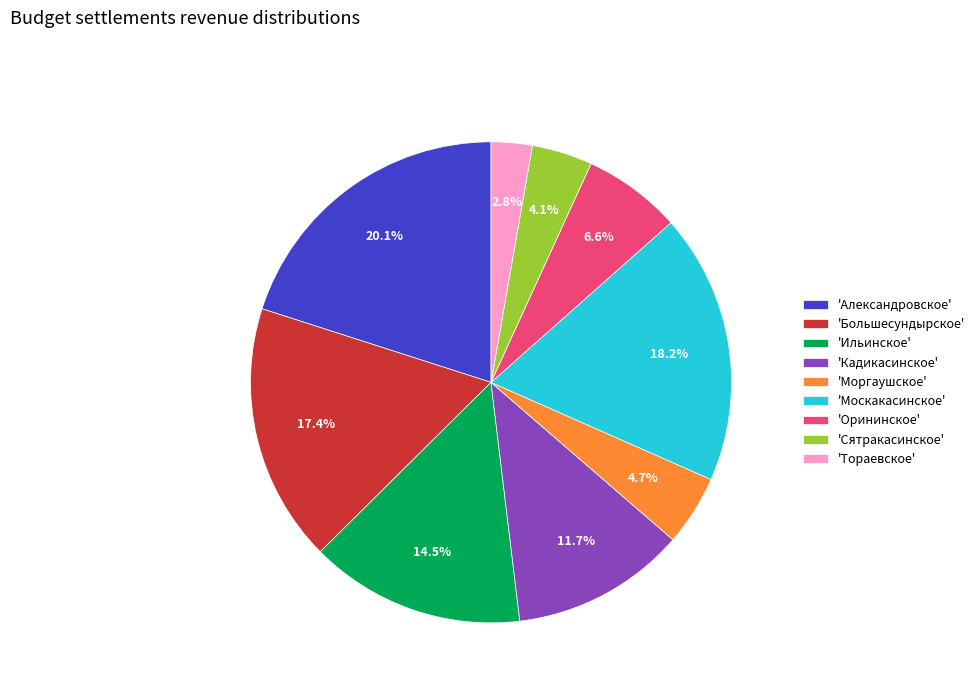

Is there a majority slice in this chart?

No